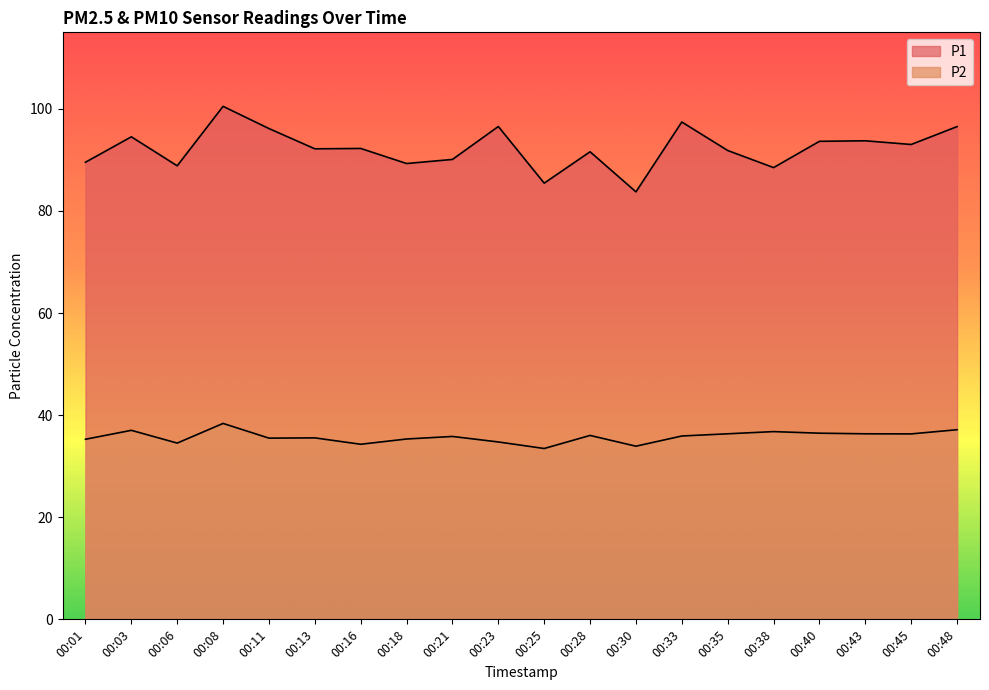

How many distinct data groups are displayed?

2